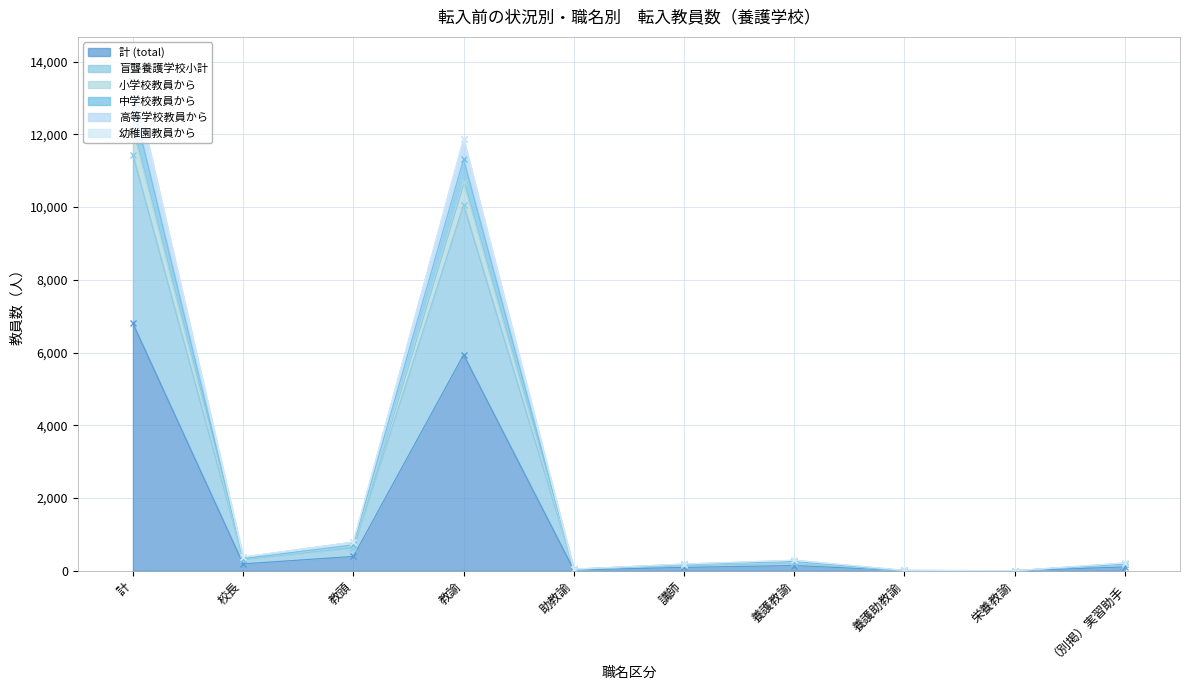

What is the approximate value of 中学校教員から at 講師, to the nearest 100?

200